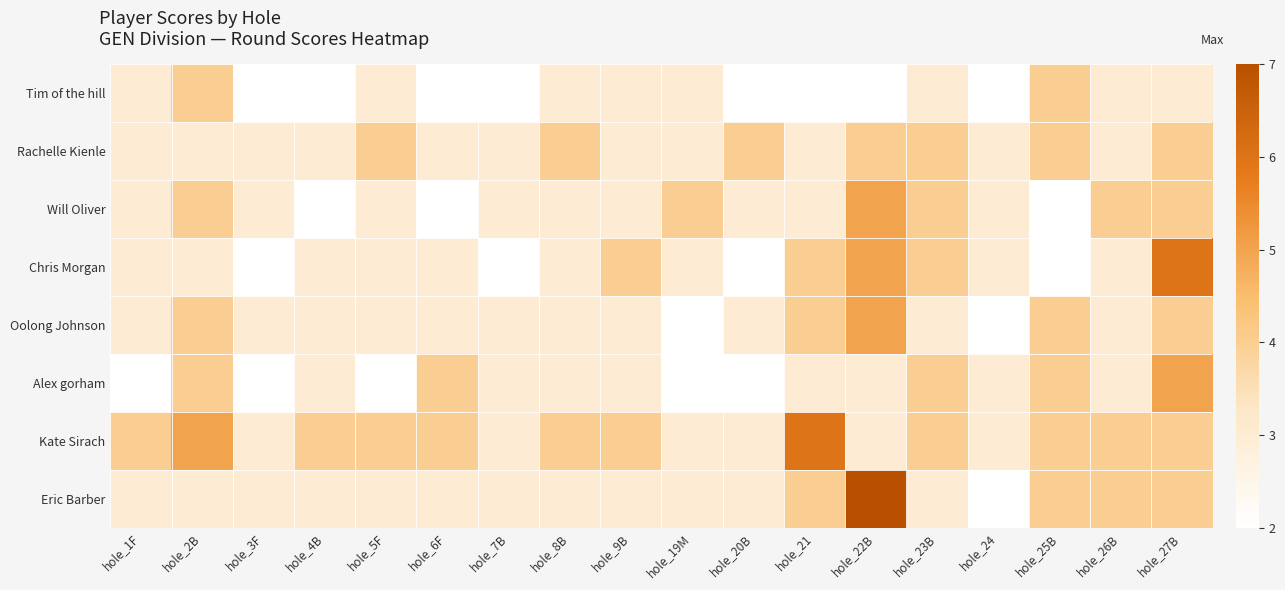

Between hole_6F and hole_3F, which is larger?

hole_6F